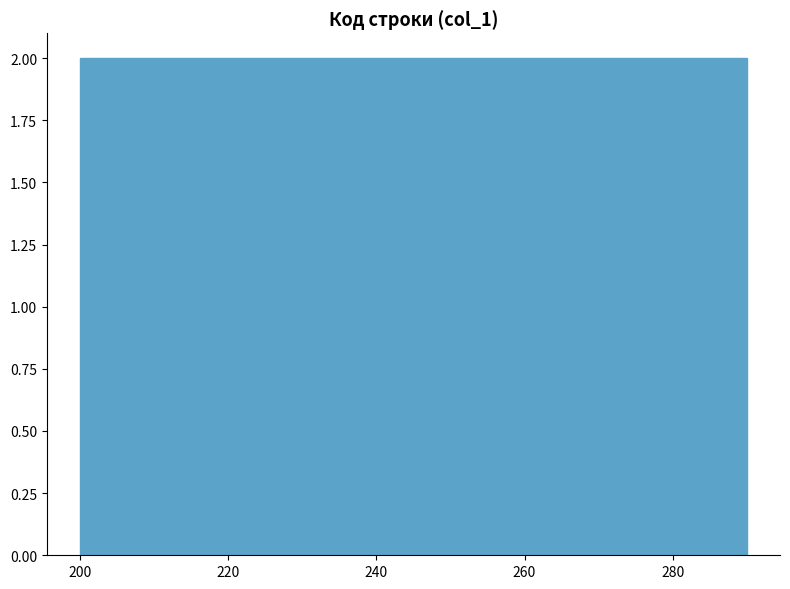

Reading left to right, transcribe this chart: for each bar, give the range it covers on the x-axis and its height. The values are not printed on the chart, so give them approximately, as read against the axis.

200 to 218: 2
218 to 236: 2
236 to 254: 2
254 to 272: 2
272 to 290: 2